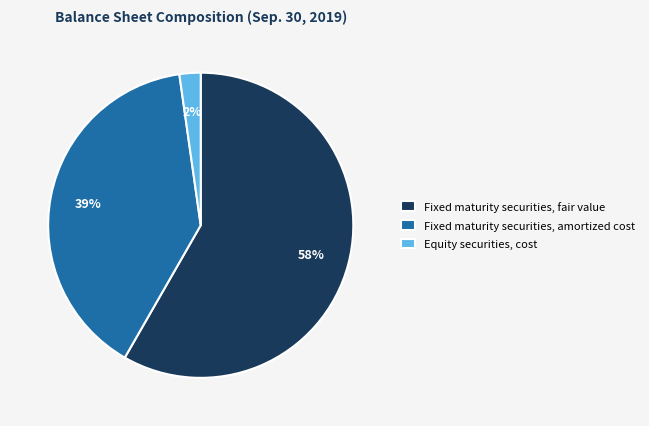

Which has a higher value, Equity securities, cost or Fixed maturity securities, amortized cost?

Fixed maturity securities, amortized cost